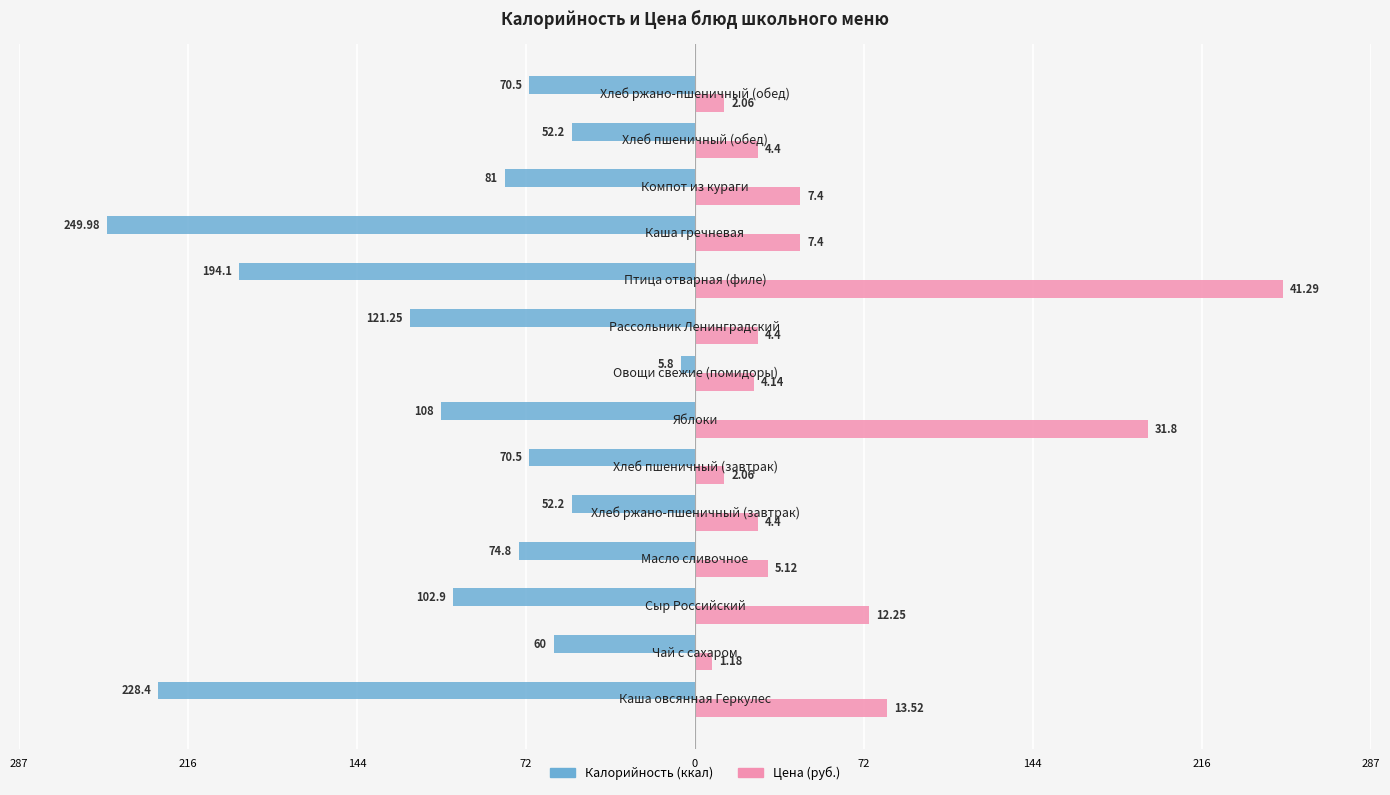

What is the value of the Калорийность bar at the 2nd from the left?

-60.0